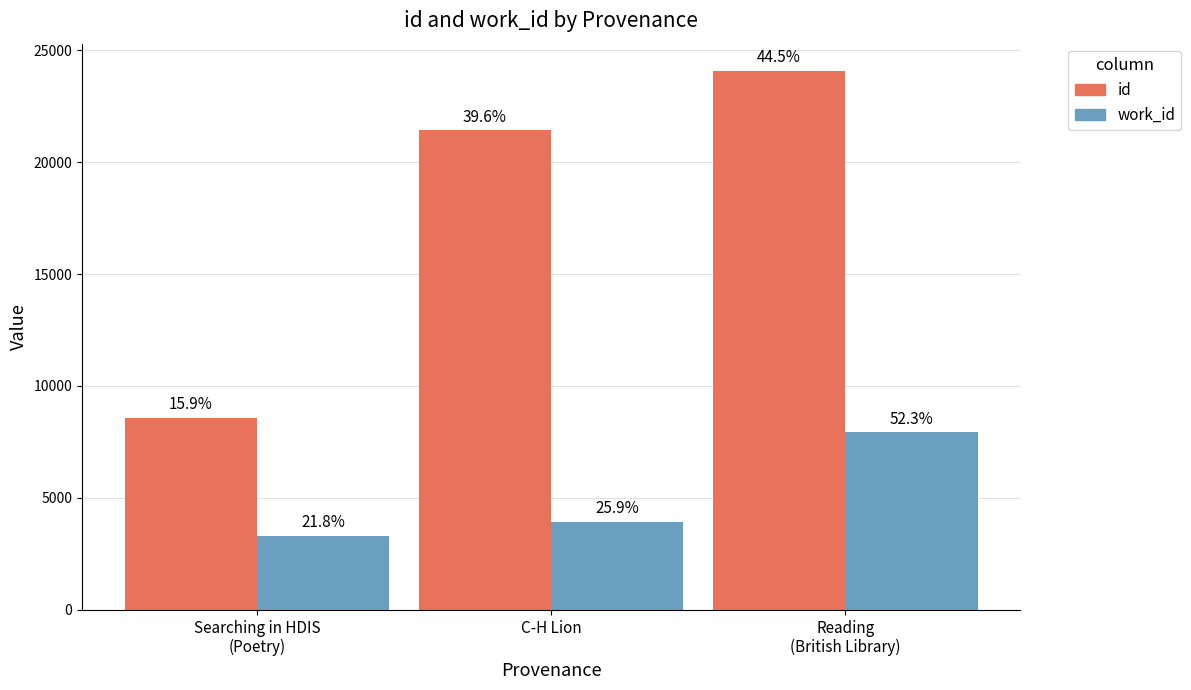

What is the value of the id bar at the 1st from the left?

8585